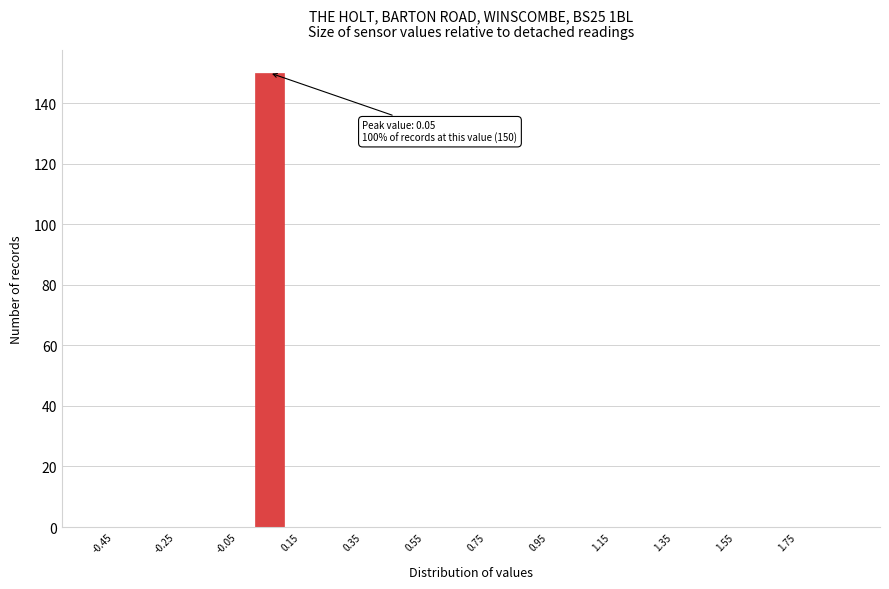

Which range on the x-axis has the tallest bar?

0.0 to 0.1